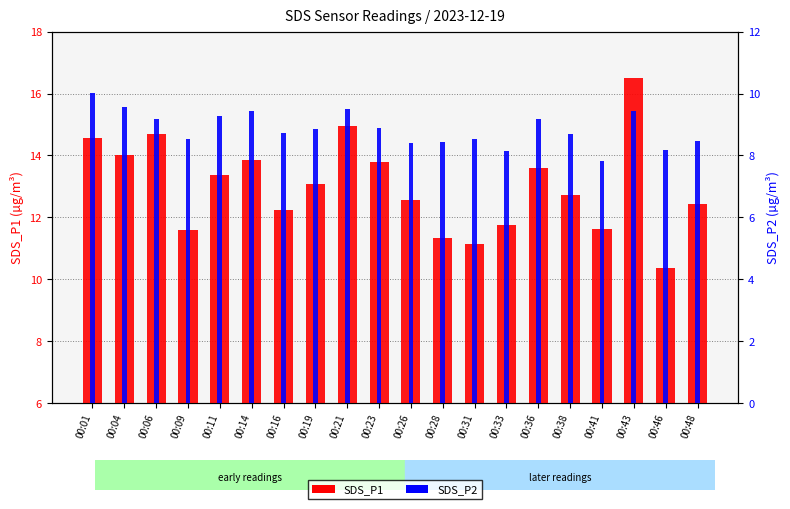

What is the difference between the second highest and second lowest values in the SDS_P1 series?

3.8